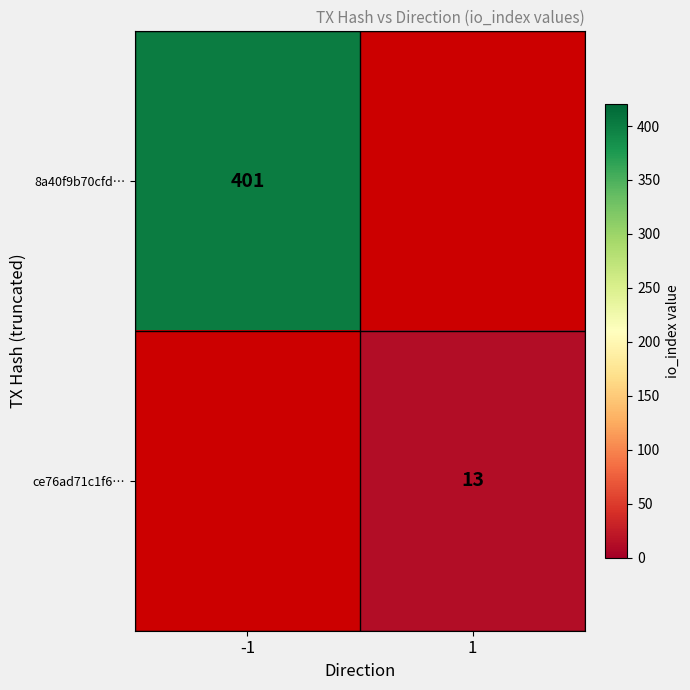

Is the value of ce76ad71c1f6… at 1 greater than the value of 8a40f9b70cfd… at -1?

No